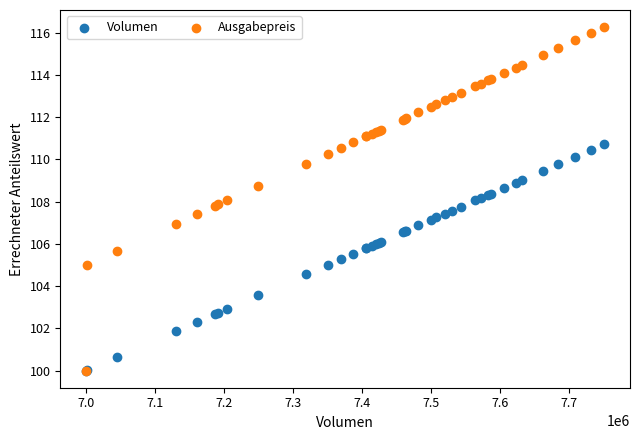

What are all the series names shown in the legend?

Volumen, Ausgabepreis